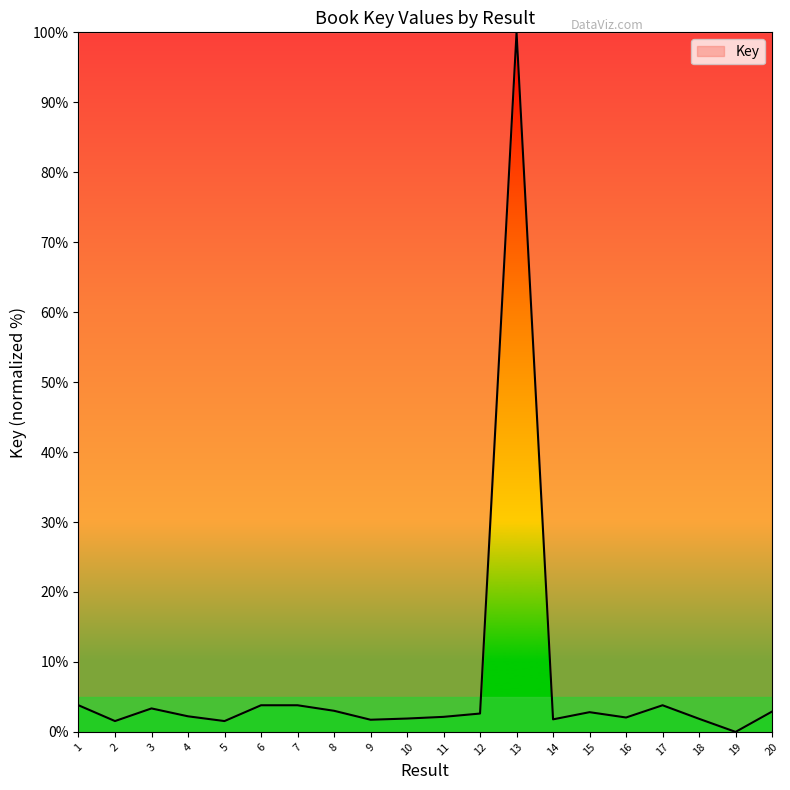

How many distinct data groups are displayed?

1